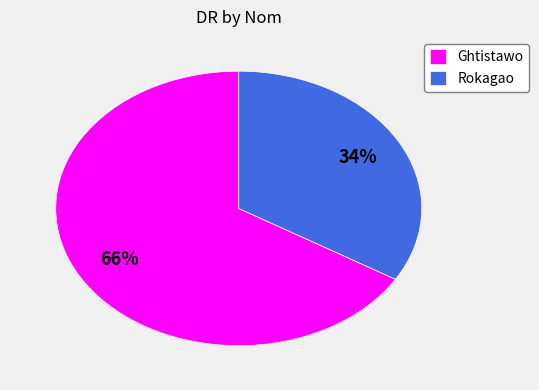

True or false: Ghtistawo accounts for 77% of the total.

False